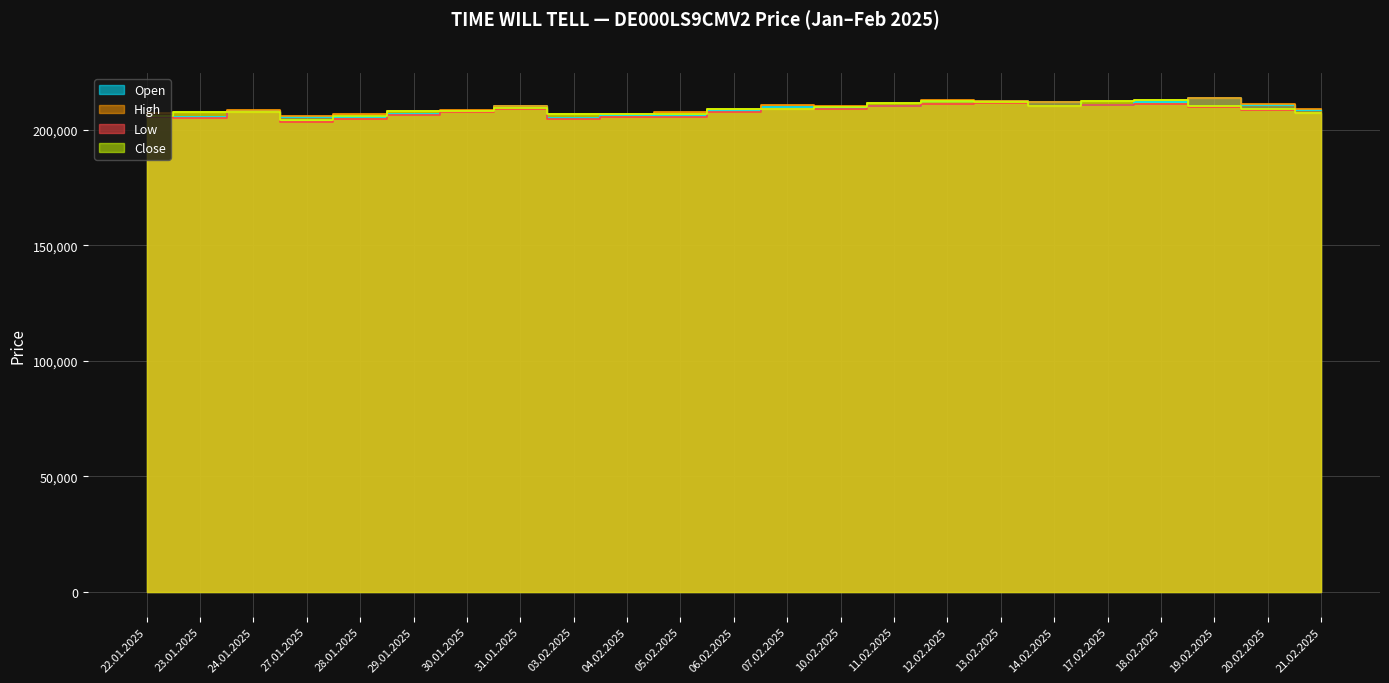

At how many categories does at least one series exceed 207157?

19